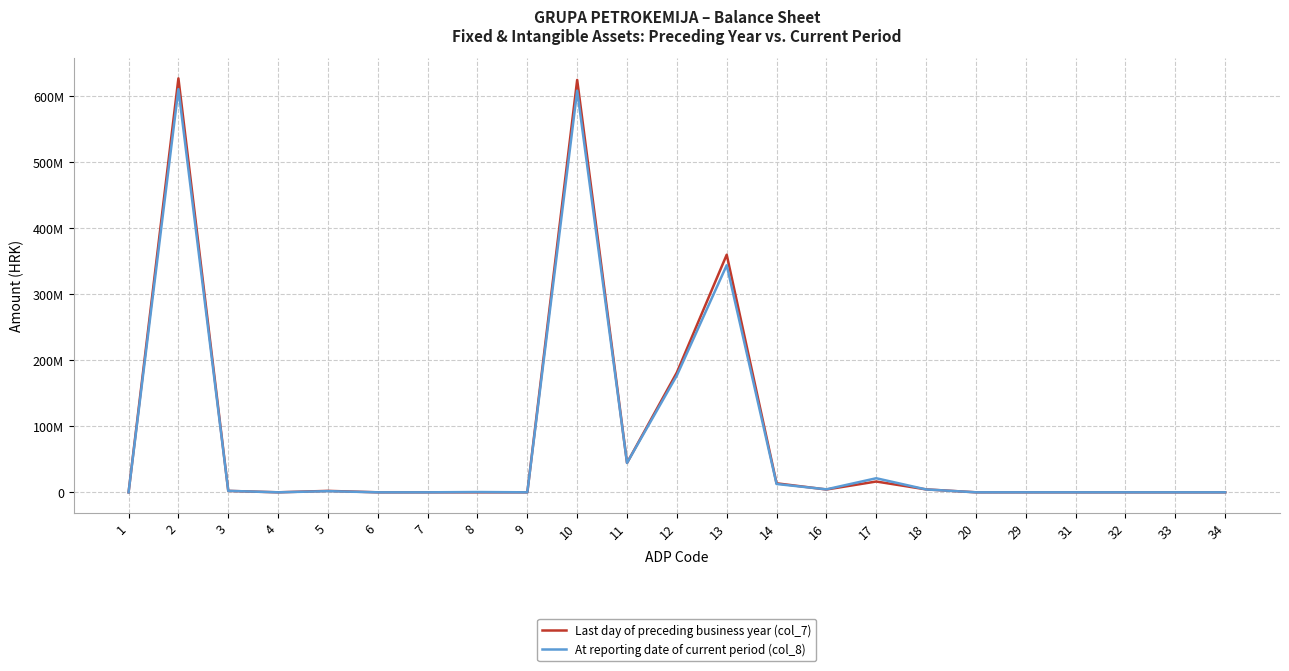

At which label is Last day of preceding business year (col_7) closest to 313703826?

13